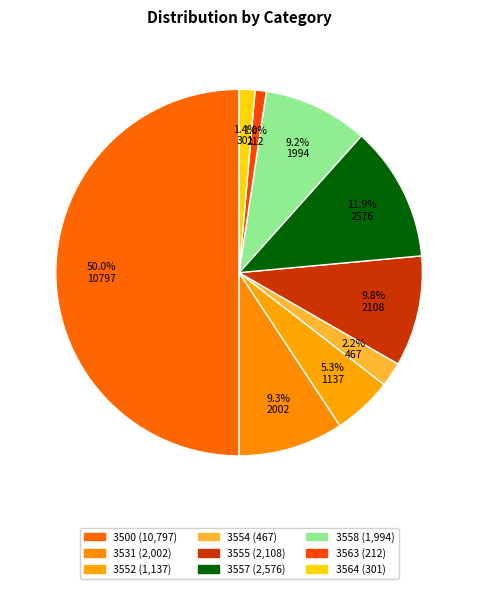

How many segments does this pie chart have?

9